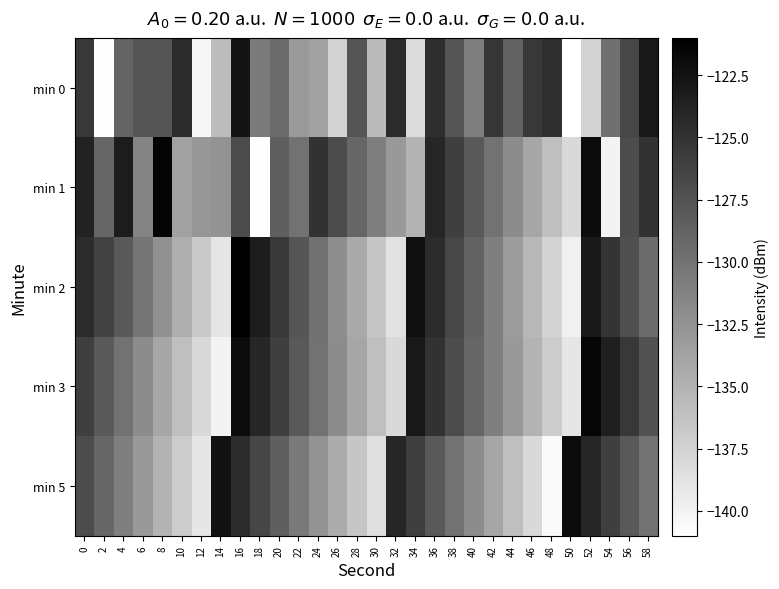

Reading right to left, extract all data points from this chart.

min 0: 58=-123.0	56=-126.6	54=-129.8	52=-137.5	50=-141.0	48=-124.7	46=-125.5	44=-128.8	42=-125.2	40=-130.9	38=-127.6	36=-124.7	34=-138.2	32=-124.4	30=-135.7	28=-127.7	26=-137.6	24=-133.7	22=-133.0	20=-129.5	18=-130.6	16=-122.6	14=-135.7	12=-140.2	10=-124.4	8=-127.7	6=-127.7	4=-128.9	2=-140.9	0=-125.4
min 1: 58=-125.0	56=-127.0	54=-140.0	52=-122.0	50=-138.0	48=-136.0	46=-134.0	44=-132.0	42=-130.0	40=-128.0	38=-126.0	36=-124.0	34=-135.0	32=-133.0	30=-131.0	28=-129.0	26=-127.0	24=-125.0	22=-130.0	20=-128.5	18=-140.9	16=-126.9	14=-132.6	12=-132.8	10=-133.6	8=-121.4	6=-131.3	4=-123.3	2=-129.0	0=-123.8
min 2: 58=-129.5	56=-127.3	54=-125.1	52=-122.9	50=-139.8	48=-137.6	46=-135.4	44=-133.2	42=-131.0	40=-128.8	38=-126.6	36=-124.4	34=-122.2	32=-138.7	30=-136.5	28=-134.3	26=-132.1	24=-129.9	22=-127.7	20=-125.5	18=-123.3	16=-121.1	14=-138.9	12=-136.8	10=-134.6	8=-132.4	6=-130.2	4=-128.1	2=-126.3	0=-124.5
min 3: 58=-127.5	56=-125.5	54=-123.5	52=-121.5	50=-139.0	48=-137.0	46=-135.0	44=-133.0	42=-131.0	40=-129.0	38=-127.0	36=-125.0	34=-123.0	32=-138.0	30=-136.0	28=-134.0	26=-132.0	24=-130.0	22=-128.0	20=-126.0	18=-124.0	16=-122.0	14=-140.0	12=-138.0	10=-136.0	8=-134.0	6=-132.0	4=-130.0	2=-128.0	0=-126.0
min 5: 58=-130.0	56=-128.0	54=-126.0	52=-124.0	50=-122.0	48=-140.5	46=-138.0	44=-136.0	42=-134.0	40=-132.0	38=-130.0	36=-128.0	34=-126.0	32=-124.0	30=-138.5	28=-136.5	26=-134.5	24=-132.5	22=-130.5	20=-128.5	18=-126.5	16=-124.5	14=-122.5	12=-139.0	10=-137.0	8=-135.0	6=-133.0	4=-131.0	2=-129.0	0=-127.0